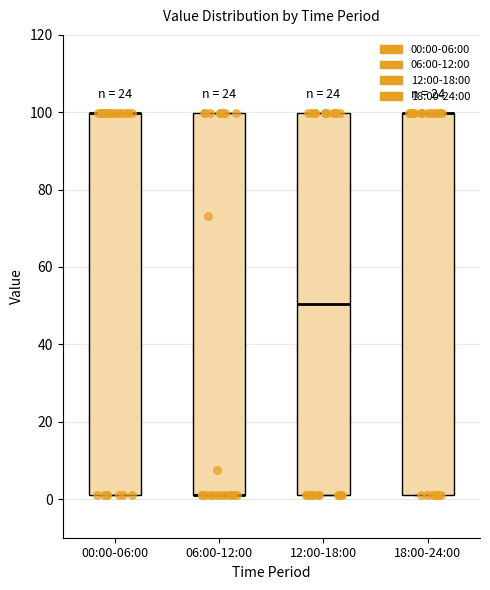

Reading left to right, read every box against the y-axis: the position of its median line, the range the box covers, and the ends of its whiskers. The values are not printed on the chart, so give them approximately, as read against the axis.

00:00-06:00: median 100 (drawn on the box's upper edge), box 2 to 100, whiskers 2 to 100
06:00-12:00: median 2 (drawn on the box's lower edge), box 2 to 100, whiskers 2 to 100
12:00-18:00: median 50, box 2 to 100, whiskers 2 to 100
18:00-24:00: median 100 (drawn on the box's upper edge), box 2 to 100, whiskers 2 to 100